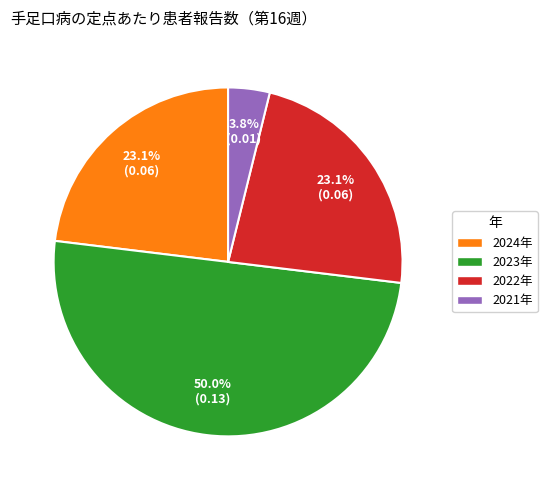

Between 2021年 and 2023年, which is larger?

2023年